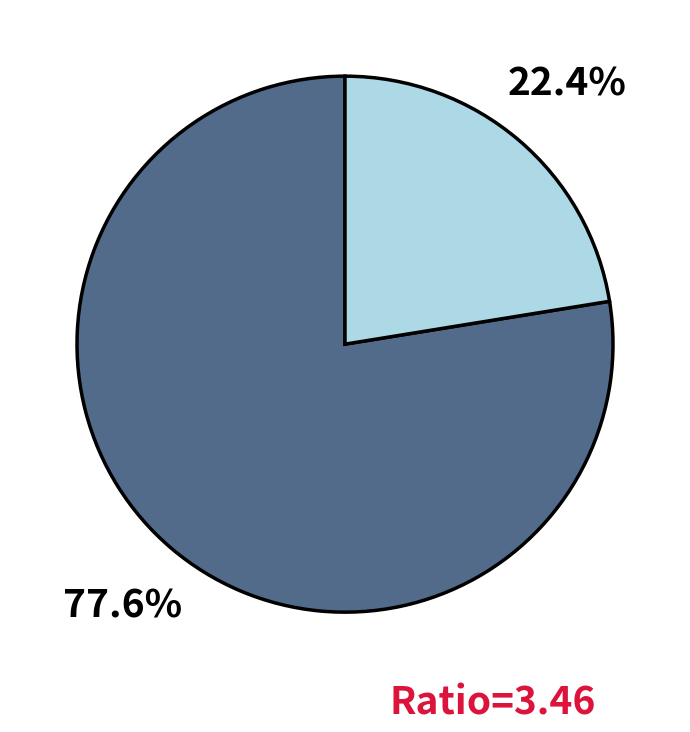

Does any single category account for the majority?

Yes